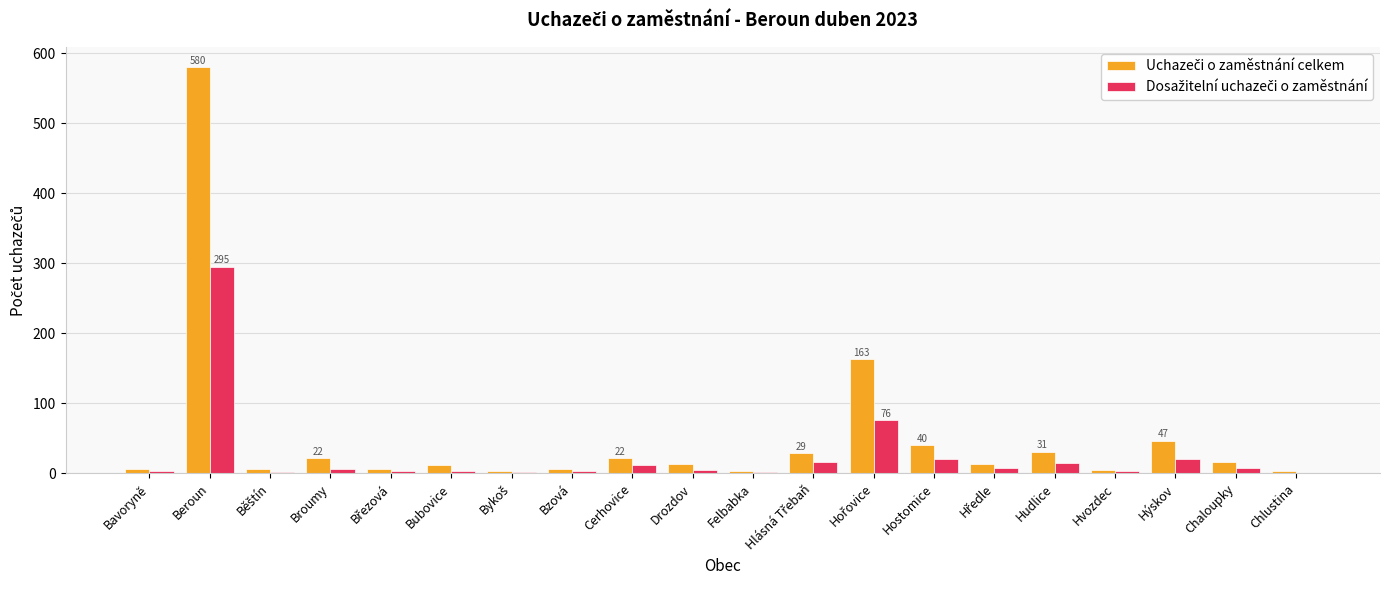

At which category is the sum across all series the highest?

Beroun